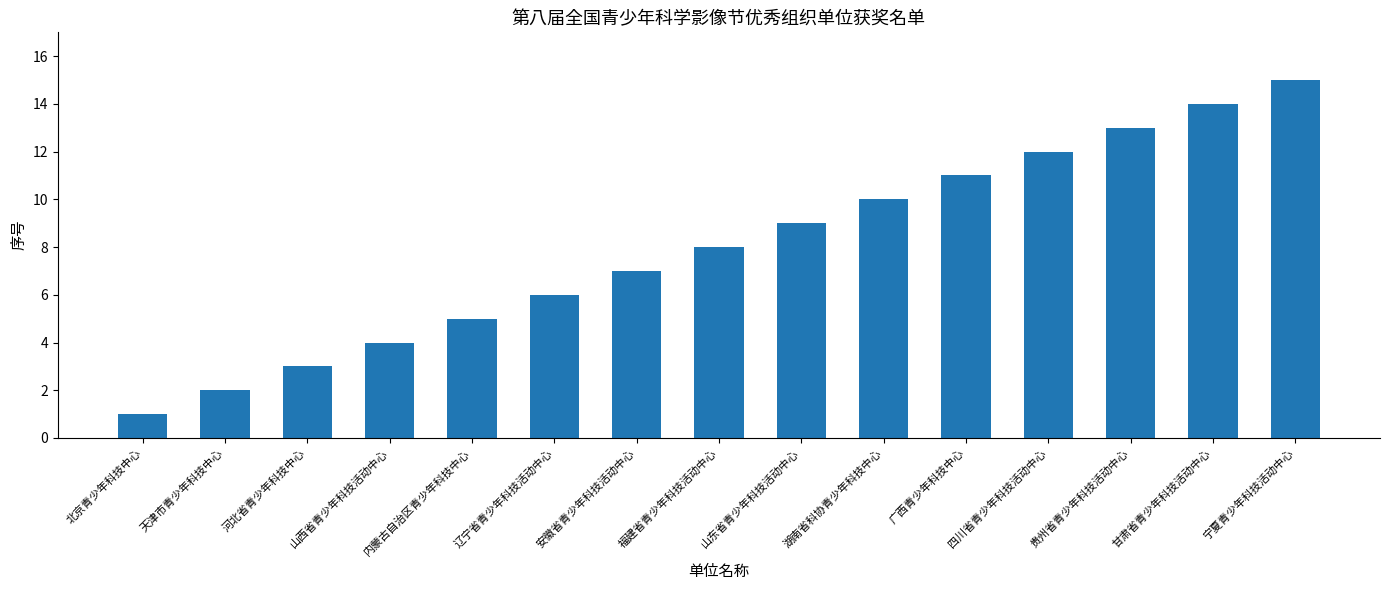

Reading left to right, list all the values displayed in this chart.

1	2	3	4	5	6	7	8	9	10	11	12	13	14	15